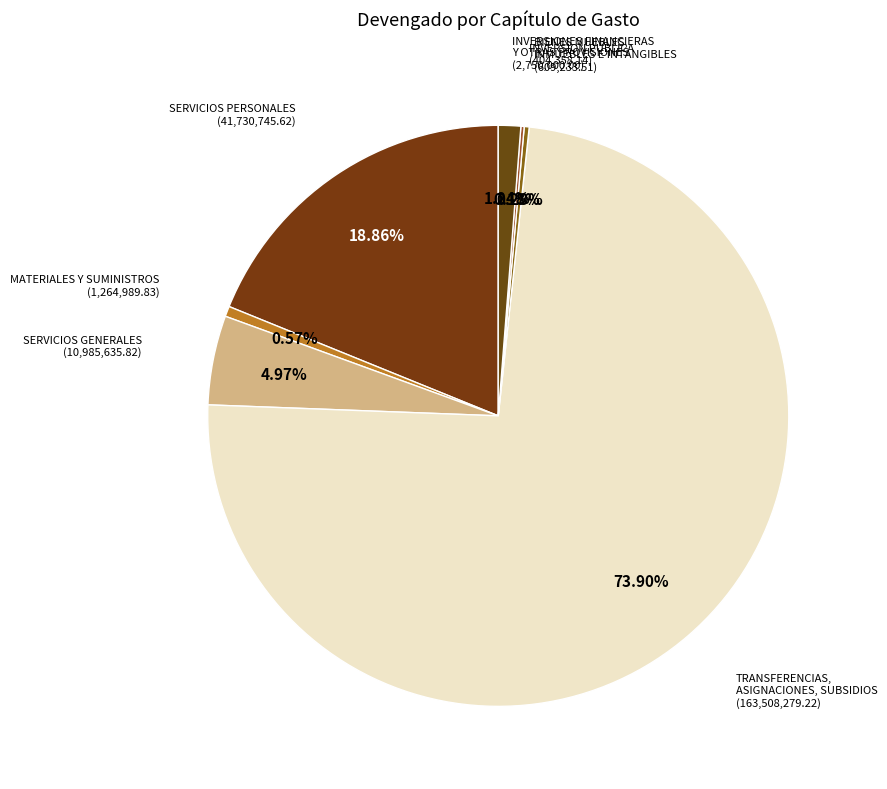

Which slice is the largest?

TRANSFERENCIAS, ASIGNACIONES, SUBSIDIOS